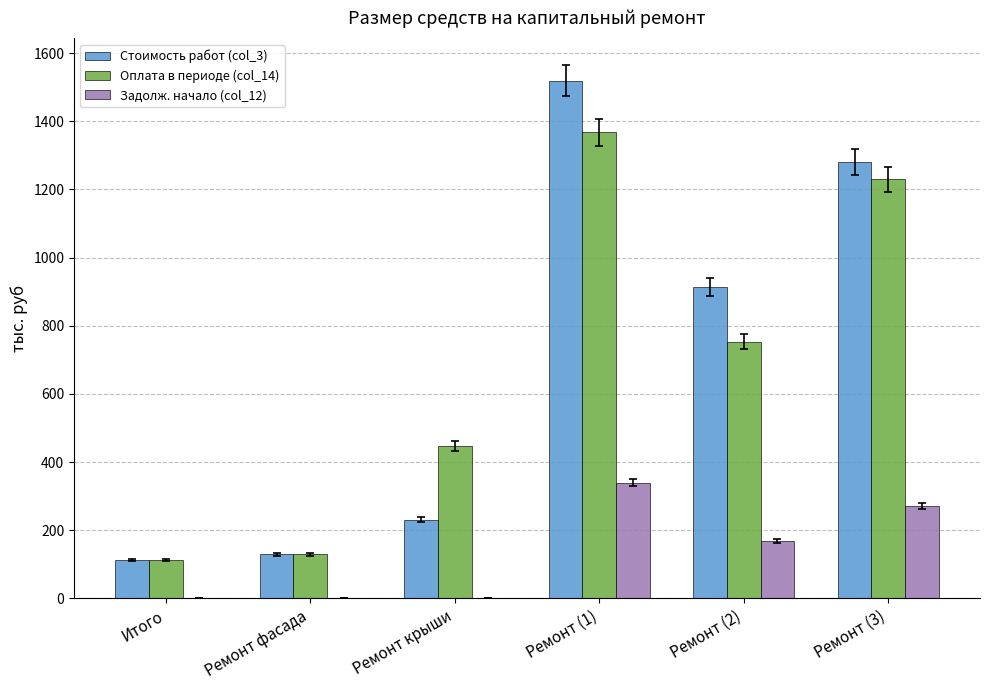

At which category is the sum across all series the highest?

Ремонт (1)